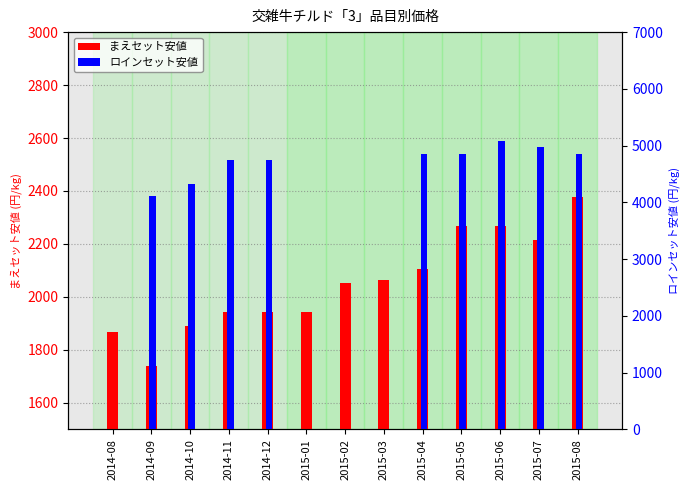

List the series in order of their overall mean, highest first.

ロインセット安値, まえセット安値